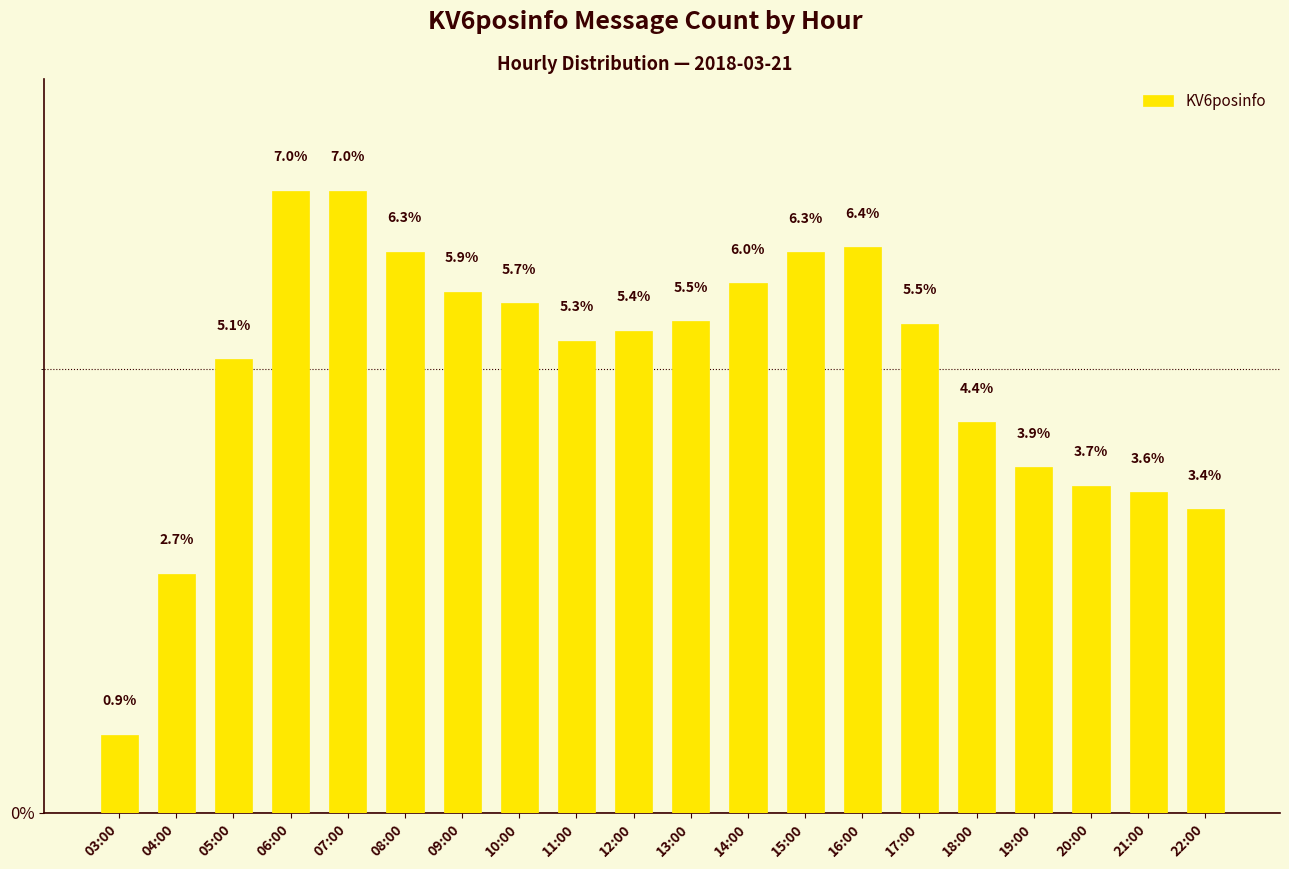

How many bars are there in total?

20